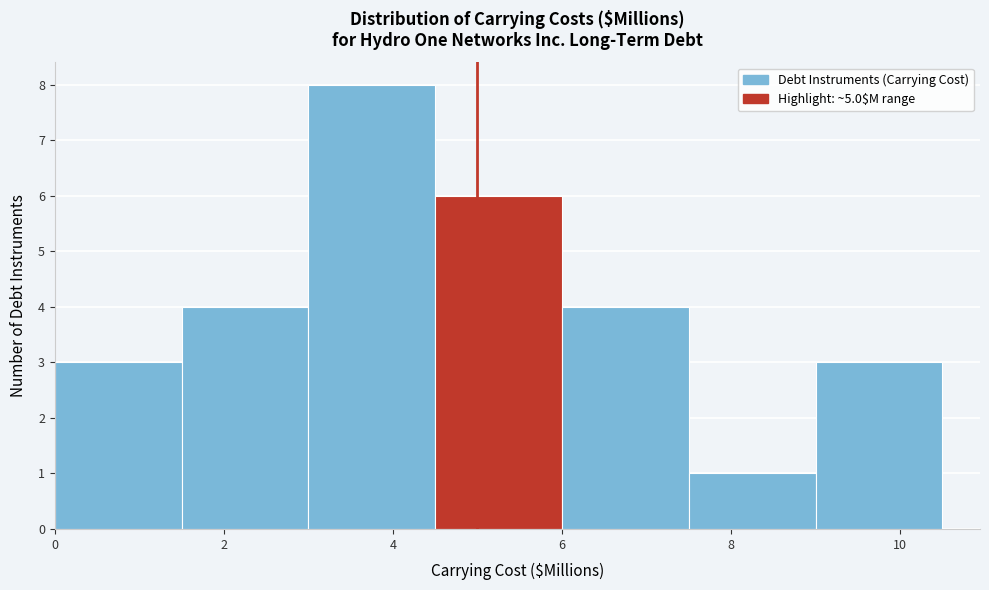

Over which range of the x-axis is the bar tallest?

3.0 to 4.5